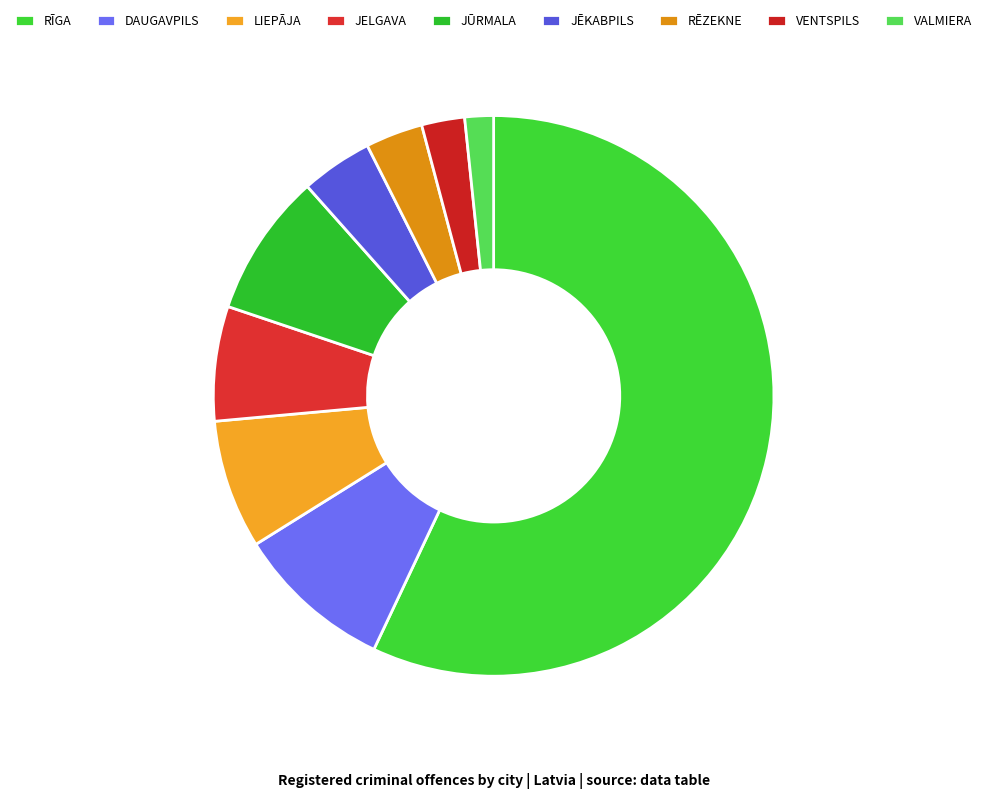

Does any single category account for the majority?

Yes